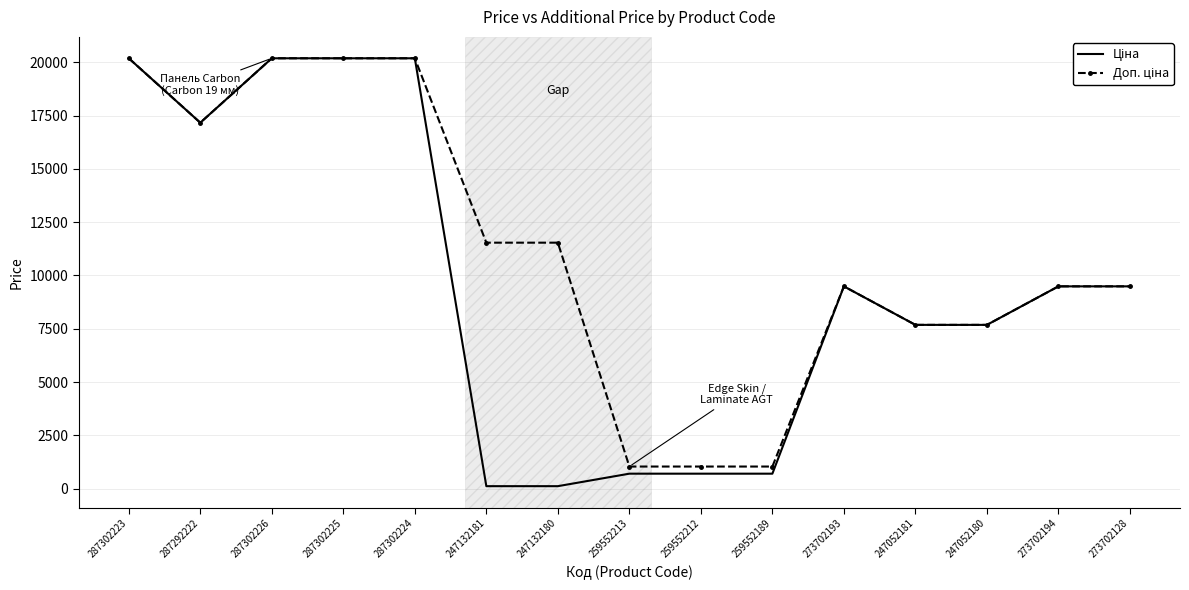

What is the spread (max minus min) of values at 259552213?

334.6